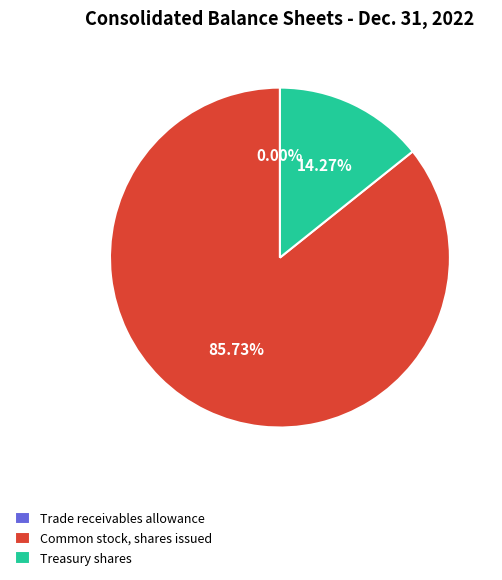

Does any single category account for the majority?

Yes